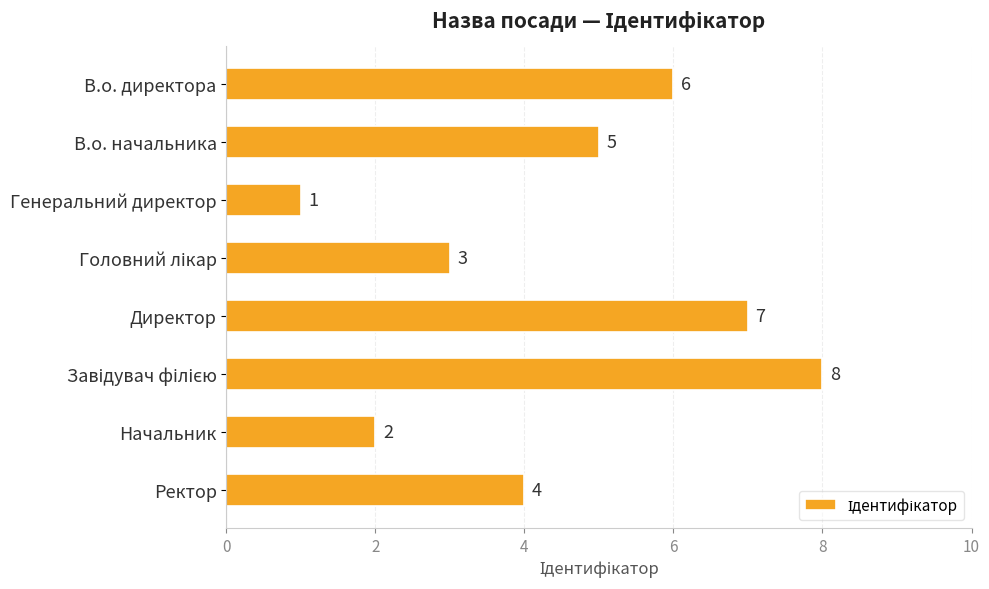

What is the greatest value displayed?

8